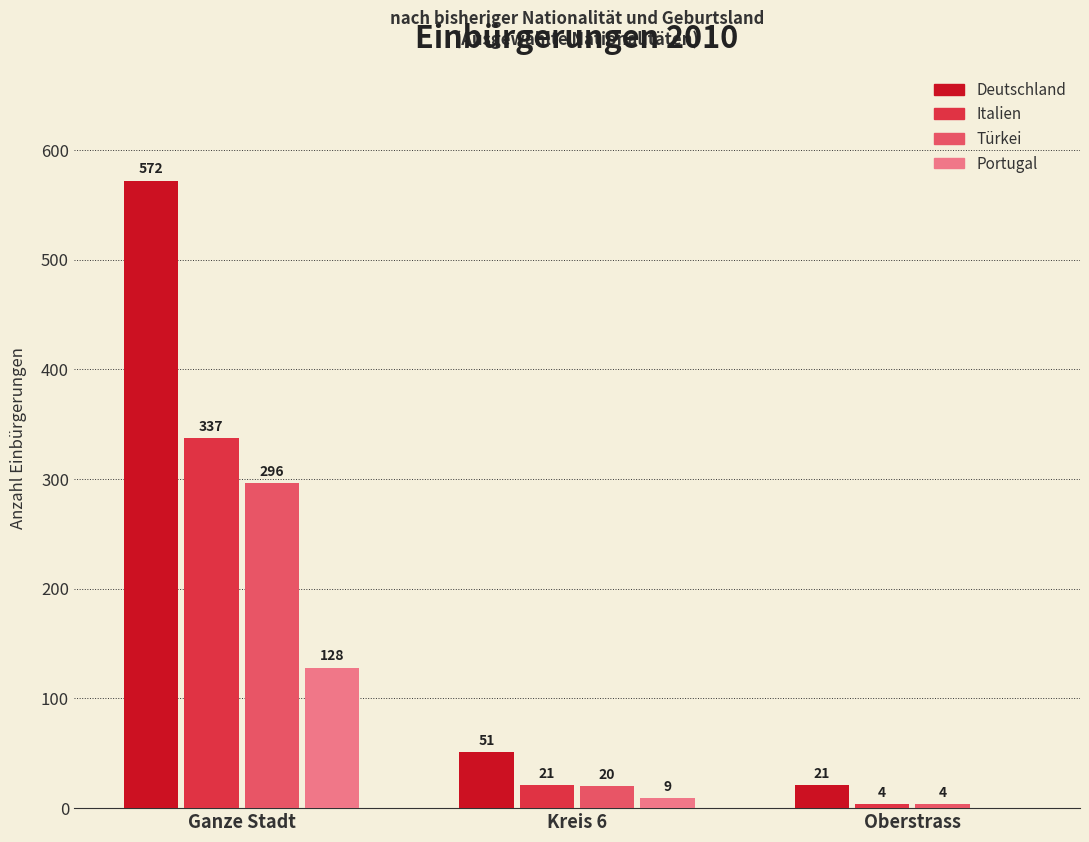

The Italien series shows 4 at Oberstrass. True or false?

True